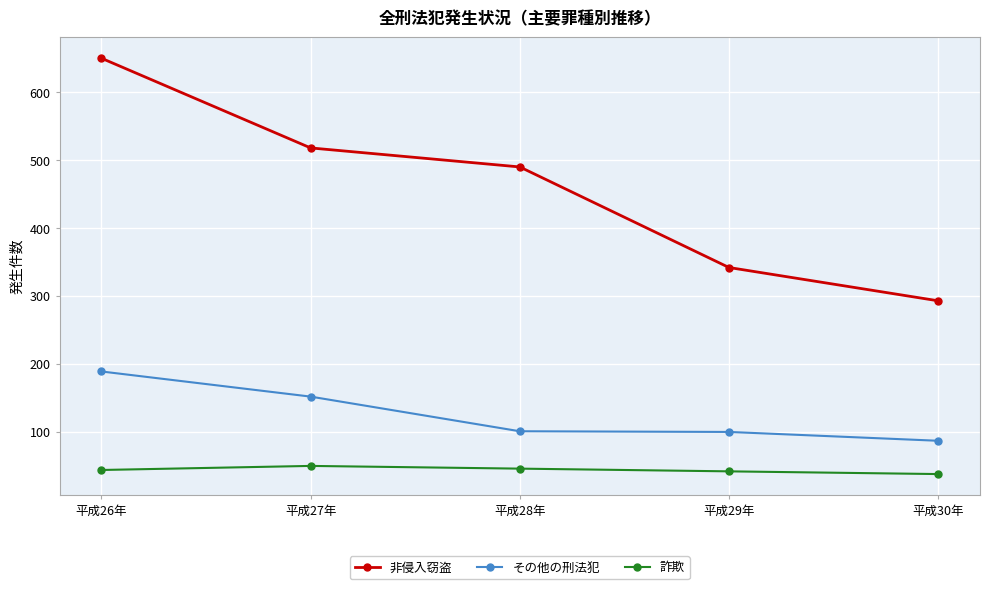

What is the sum of all 詐欺 values?

220